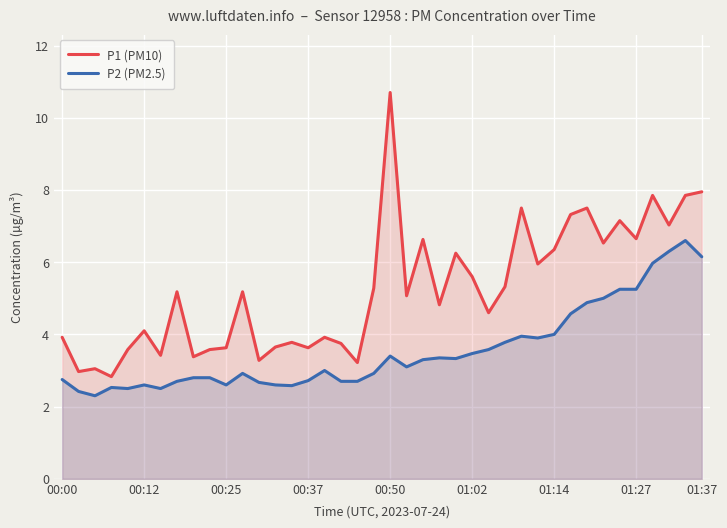

What is the average value of the P2 (PM2.5) series?

3.6